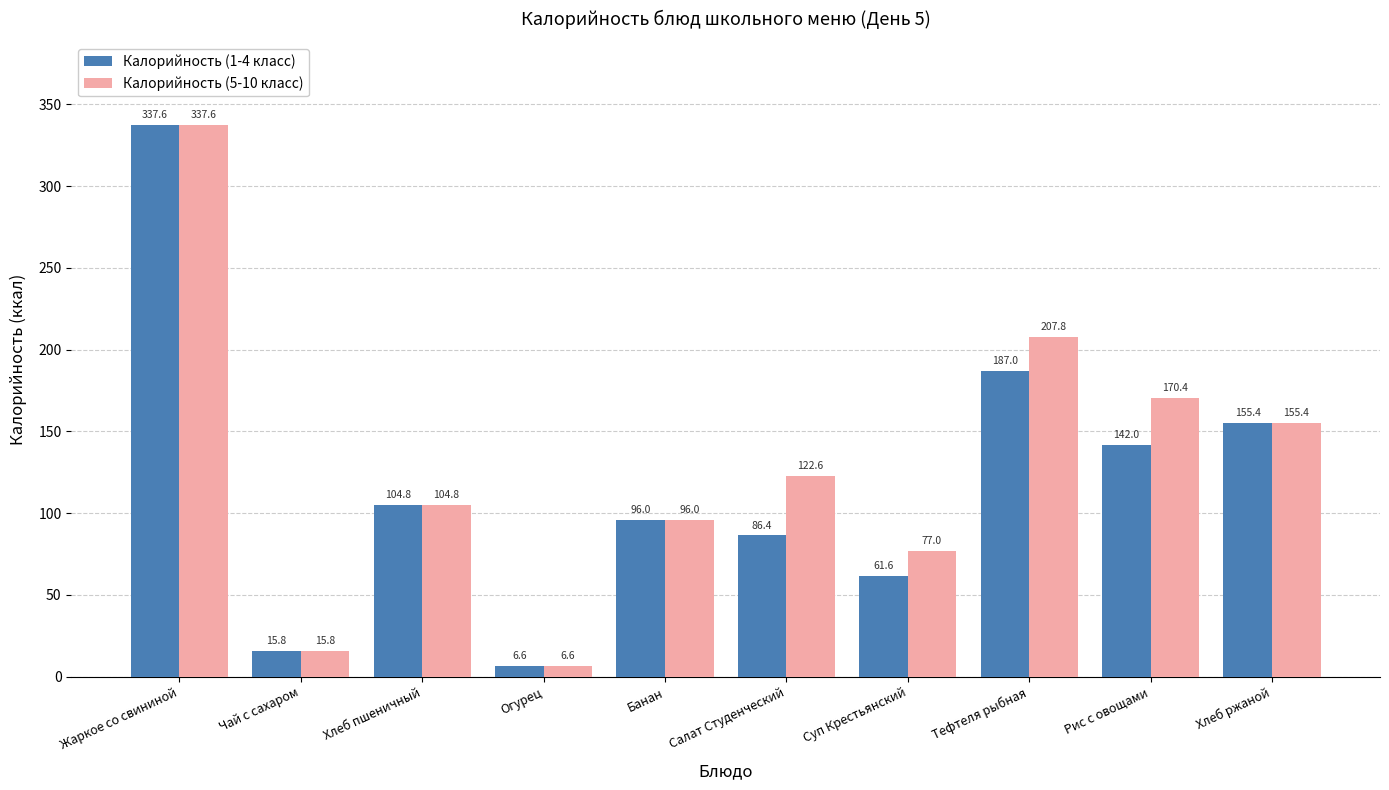

List the series in order of their overall mean, highest first.

Калорийность (5-10 класс), Калорийность (1-4 класс)